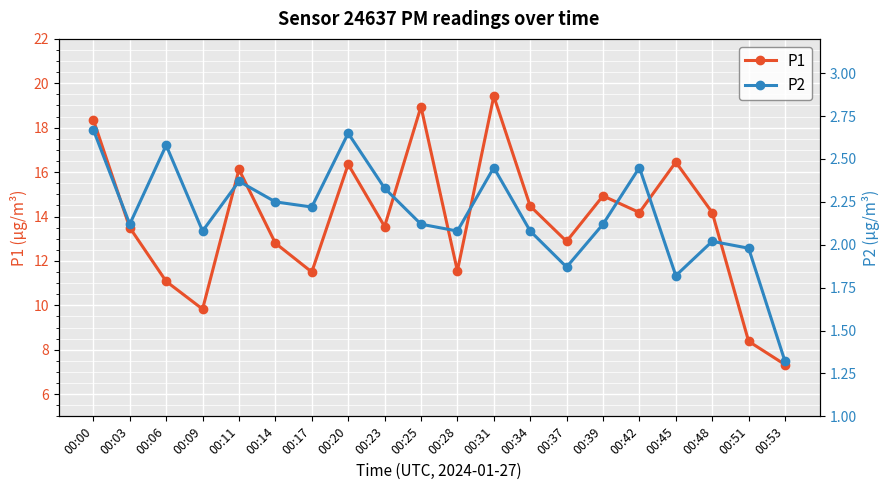

At which category does P2 reach its first local valley?

00:03